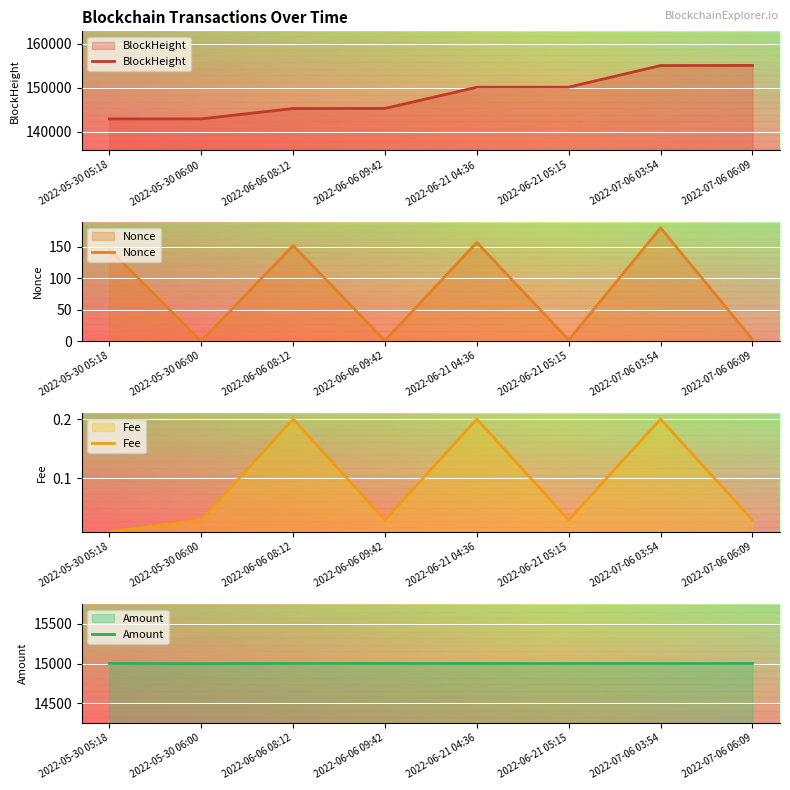

After their last crossing, which series has the higher values: Fee or Nonce?

Nonce